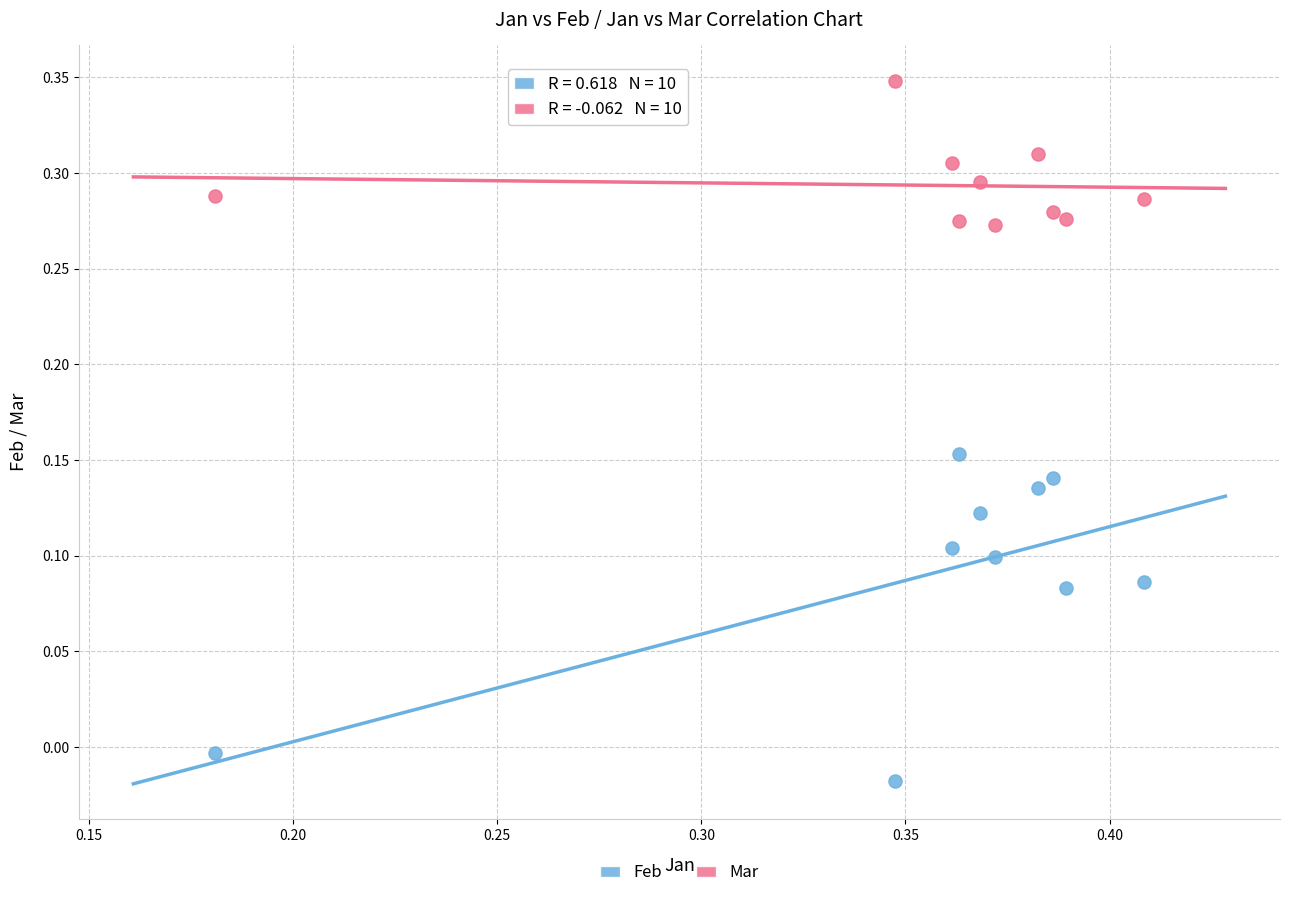

Across all data points, what is the range of Y values (max minus min)?

0.4